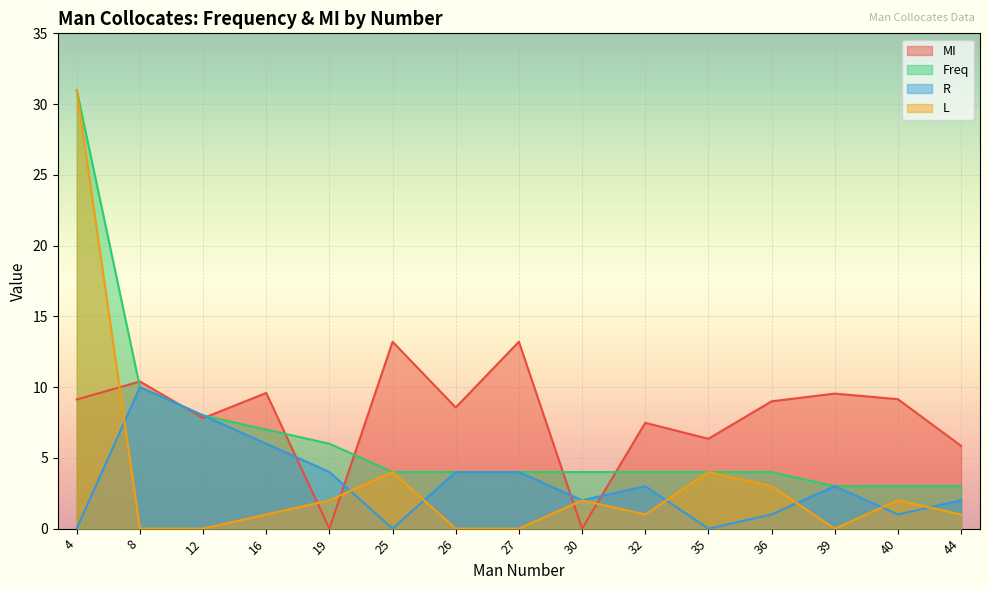

Reading right to left, list all the values displayed in this chart.

MI: 44=5.8	40=9.1	39=9.5	36=9.0	35=6.3	32=7.5	30=0.0	27=13.2	26=8.6	25=13.2	19=0.0	16=9.6	12=7.8	8=10.4	4=9.1
Freq: 44=3.0	40=3.0	39=3.0	36=4.0	35=4.0	32=4.0	30=4.0	27=4.0	26=4.0	25=4.0	19=6.0	16=7.0	12=8.0	8=10.0	4=31.0
R: 44=2.0	40=1.0	39=3.0	36=1.0	35=0.0	32=3.0	30=2.0	27=4.0	26=4.0	25=0.0	19=4.0	16=6.0	12=8.0	8=10.0	4=0.0
L: 44=1.0	40=2.0	39=0.0	36=3.0	35=4.0	32=1.0	30=2.0	27=0.0	26=0.0	25=4.0	19=2.0	16=1.0	12=0.0	8=0.0	4=31.0